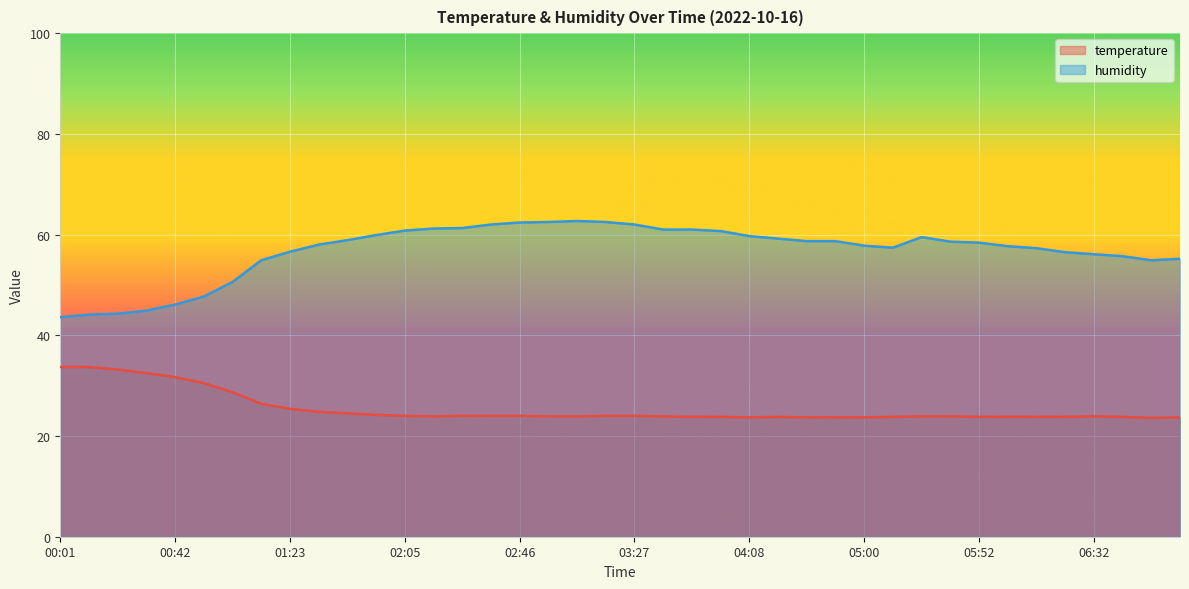

How many lines are shown in the chart?

2